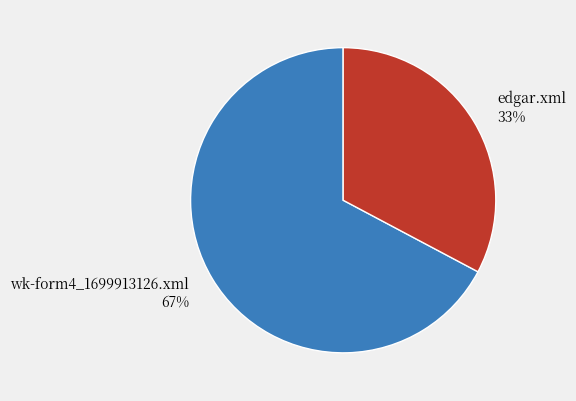

Between wk-form4_1699913126.xml and edgar.xml, which is larger?

wk-form4_1699913126.xml